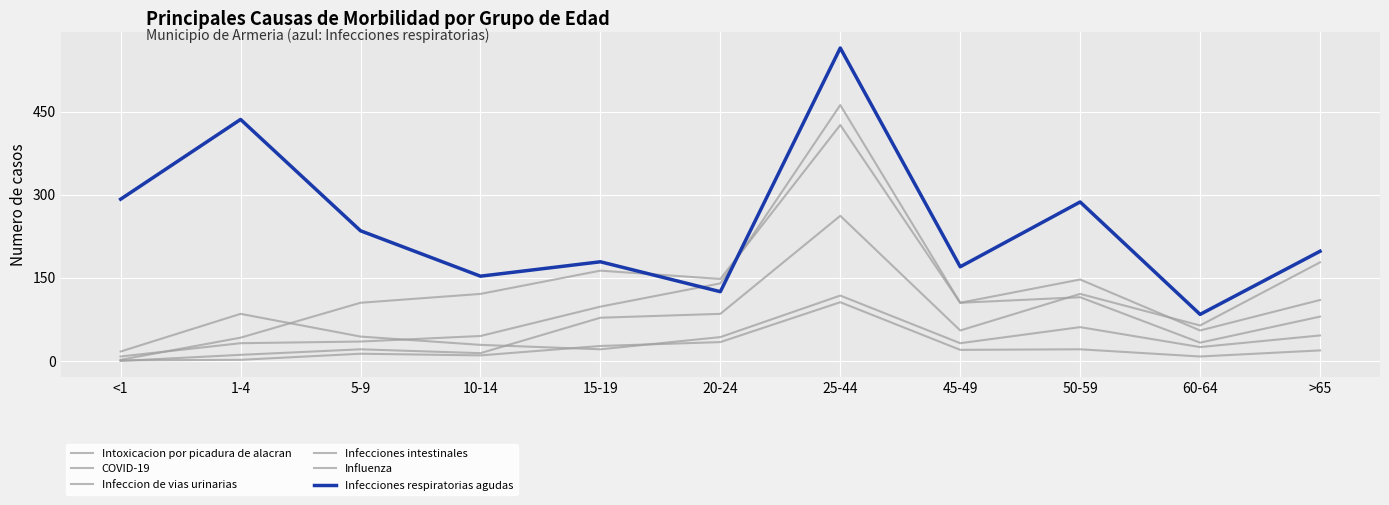

What is the total value across all series at 20-24?

575